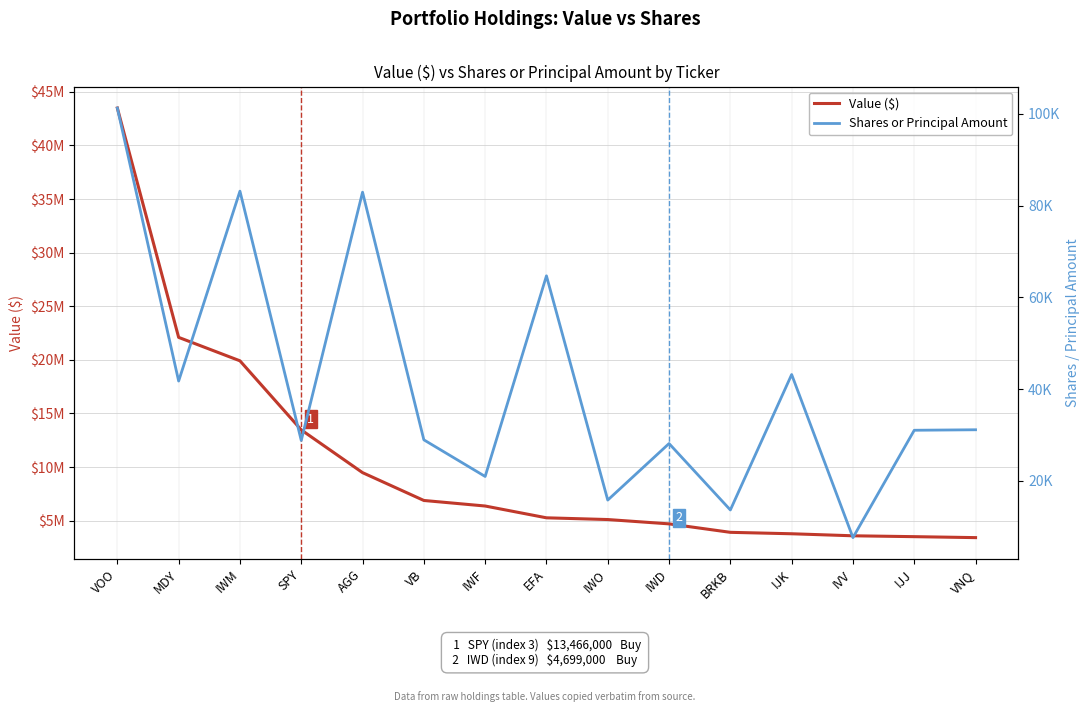

Rank the series at IVV from highest to lowest value.

Value ($), Shares or Principal Amount